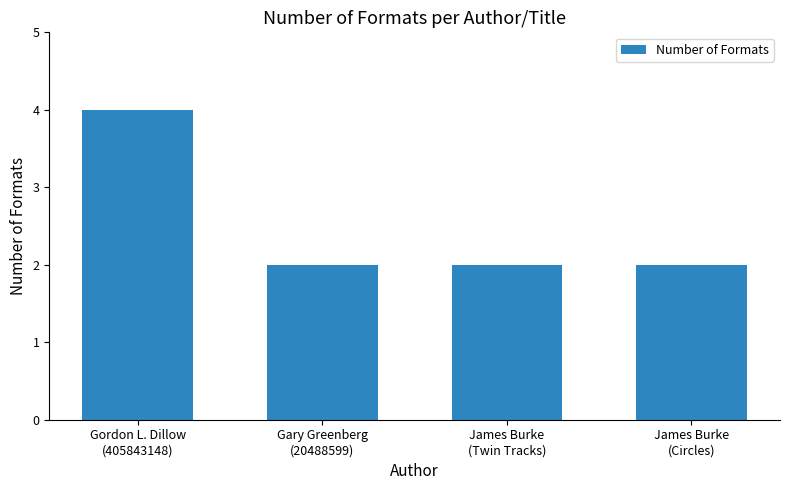

Reading left to right, extract all data points from this chart.

4	2	2	2